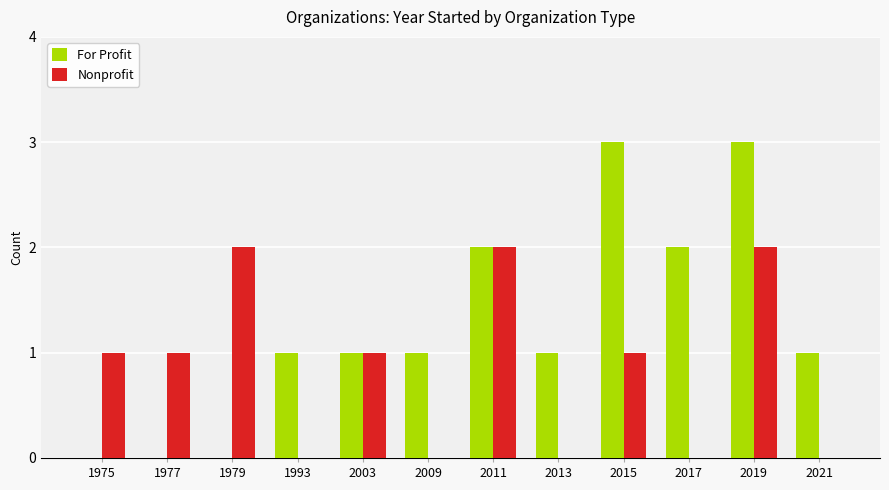

Is the value of Nonprofit at 1975 greater than the value of For Profit at 1975?

Yes